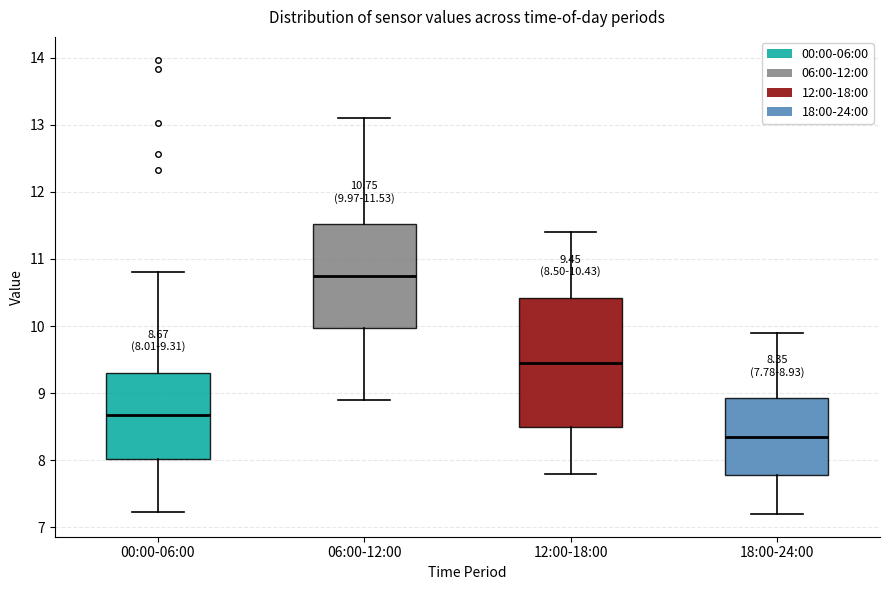

Which box is the tallest, from its lower edge to its upper edge?

12:00-18:00